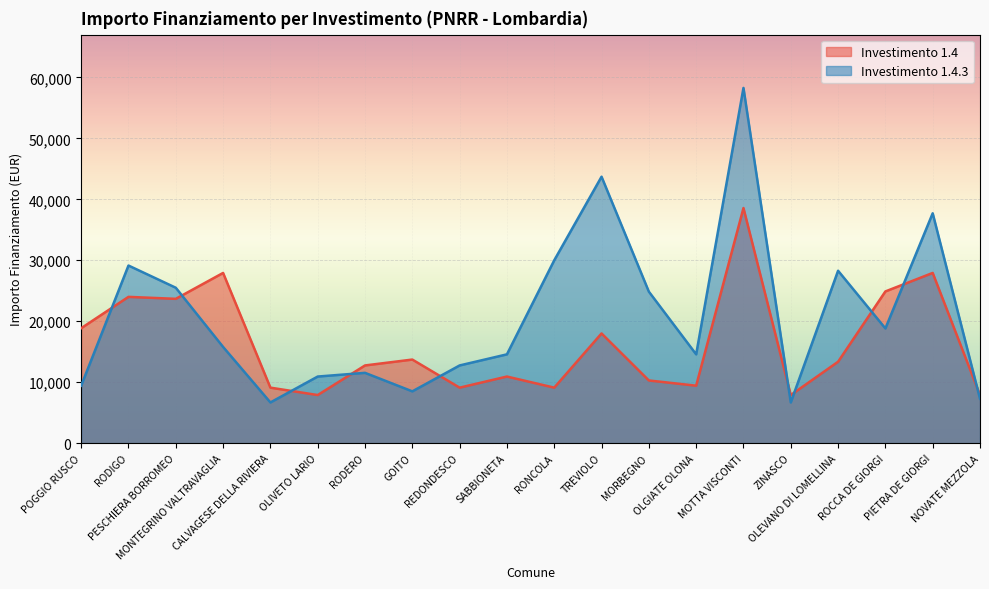

How many times do 1.4.3 and 1.4 cross each other?

10